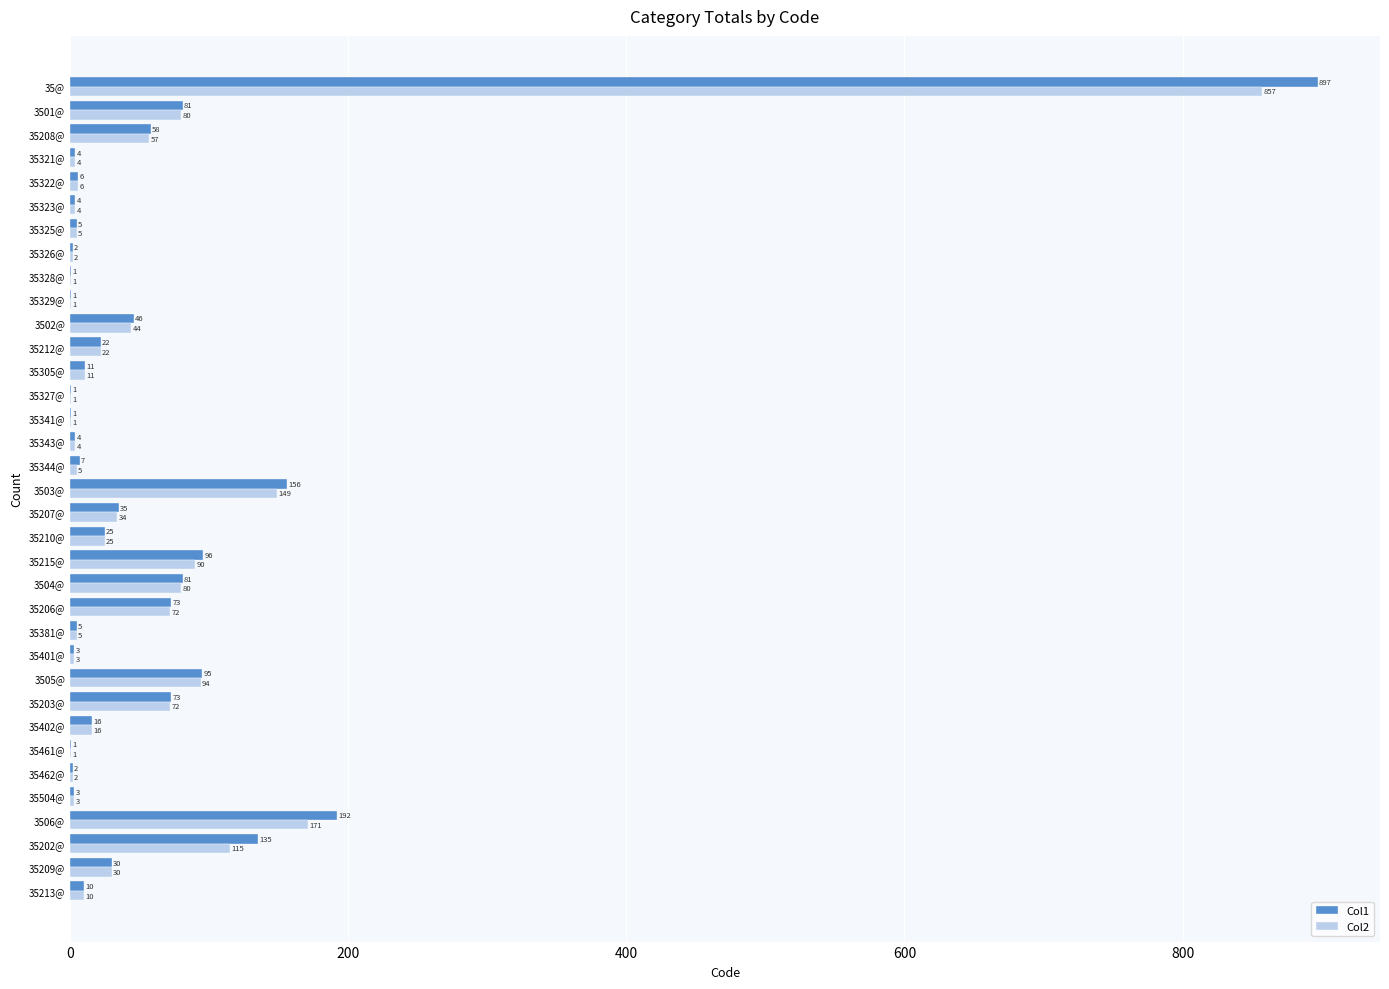

What is the sum of all Col2 values?

2077